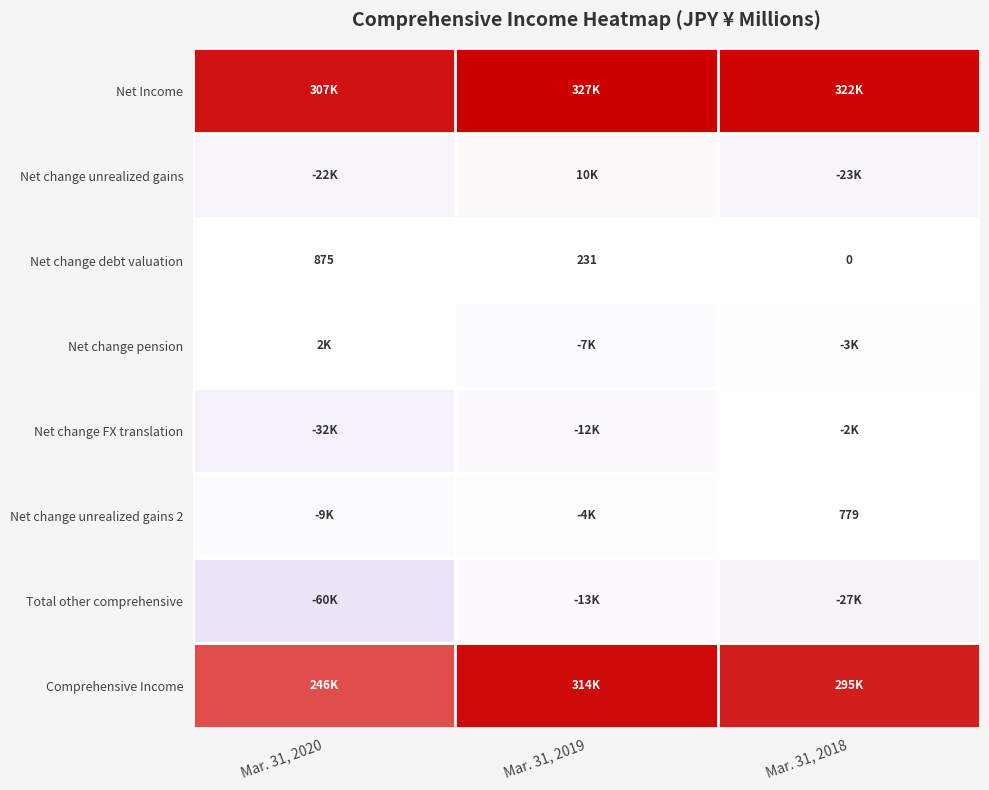

What is the sum of the Net change debt valuation values at Mar. 31, 2019 and Mar. 31, 2020?

1106